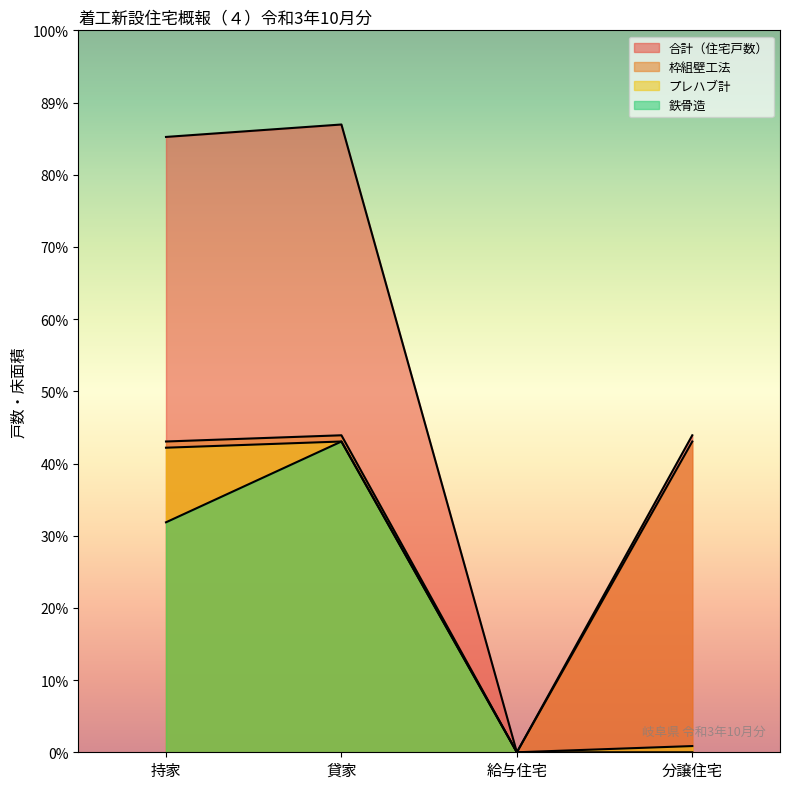

Reading left to right, transcribe all the data shown in this chart.

持家: 持家=99	貸家=101	給与住宅=0	分譲住宅=51
給与住宅: 持家=50	貸家=51	給与住宅=0	分譲住宅=50